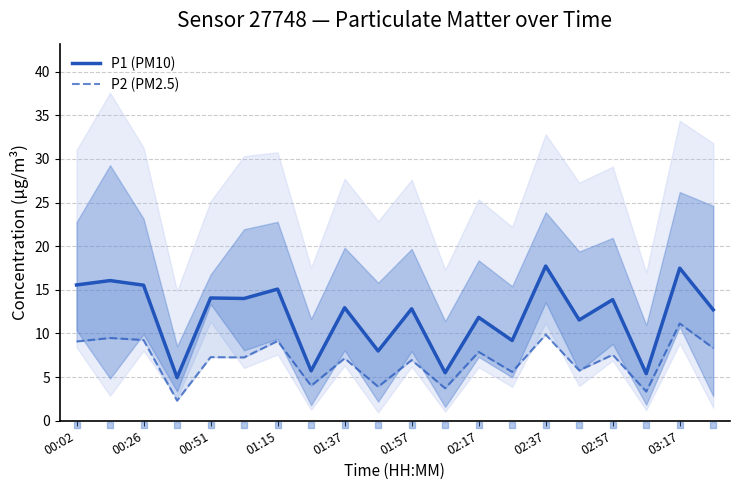

At how many categories does at least one series exceed 4?

20